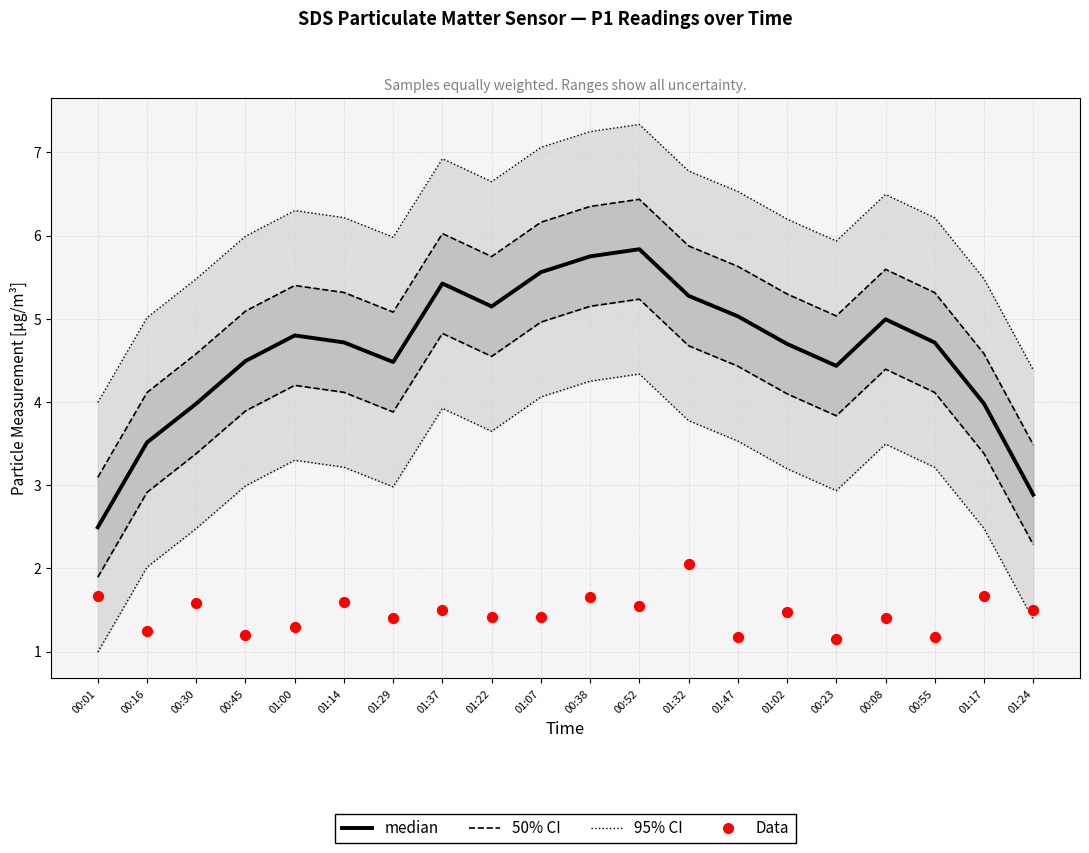

Is the value of Data at 01:14 greater than the value of median at 00:01?

No